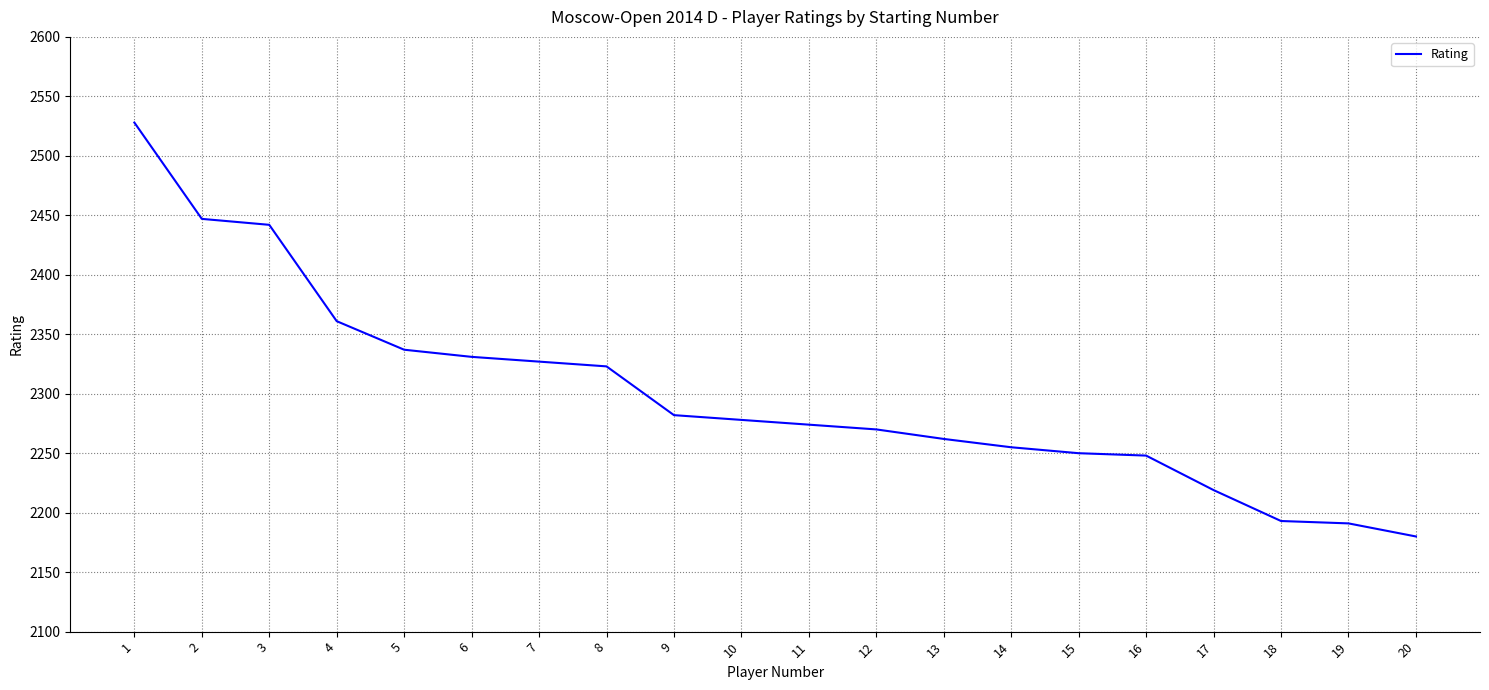

Reading right to left, list all the values displayed in this chart.

2180	2191	2193	2219	2248	2250	2255	2262	2270	2274	2278	2282	2323	2327	2331	2337	2361	2442	2447	2528